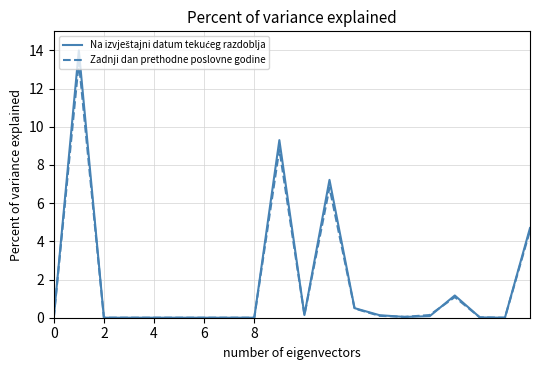

What is the greatest value displayed?

14.0